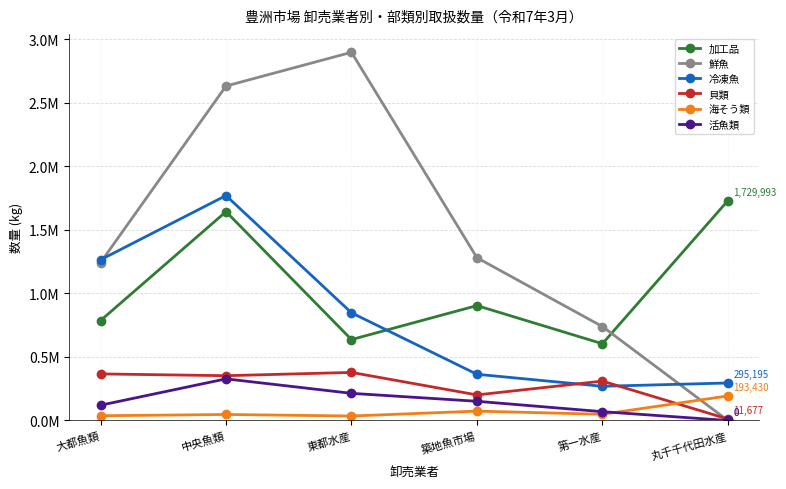

The value of 加工品 at 東都水産 is 636760. True or false?

True